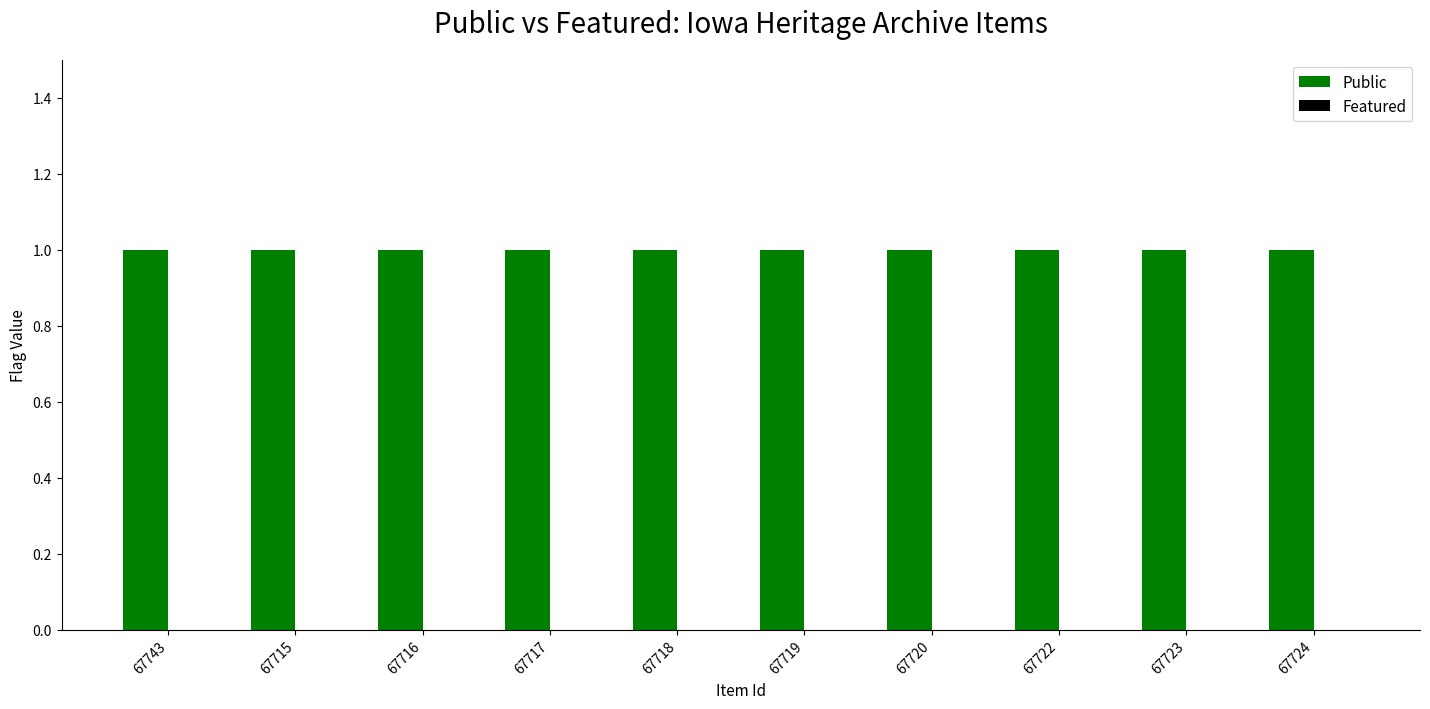

What is the label of the 6th bar from the right?

67718